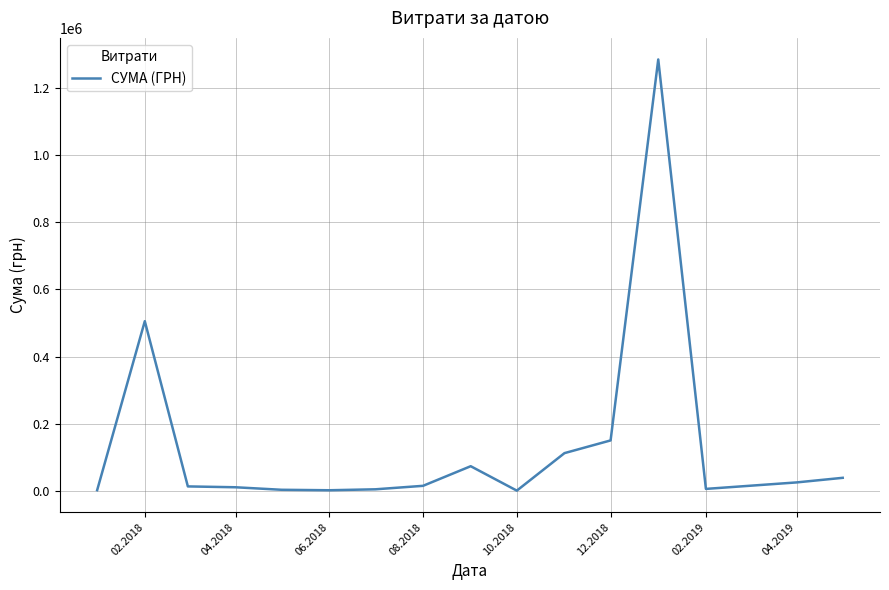

What is the maximum value shown in the chart?

1285754.9